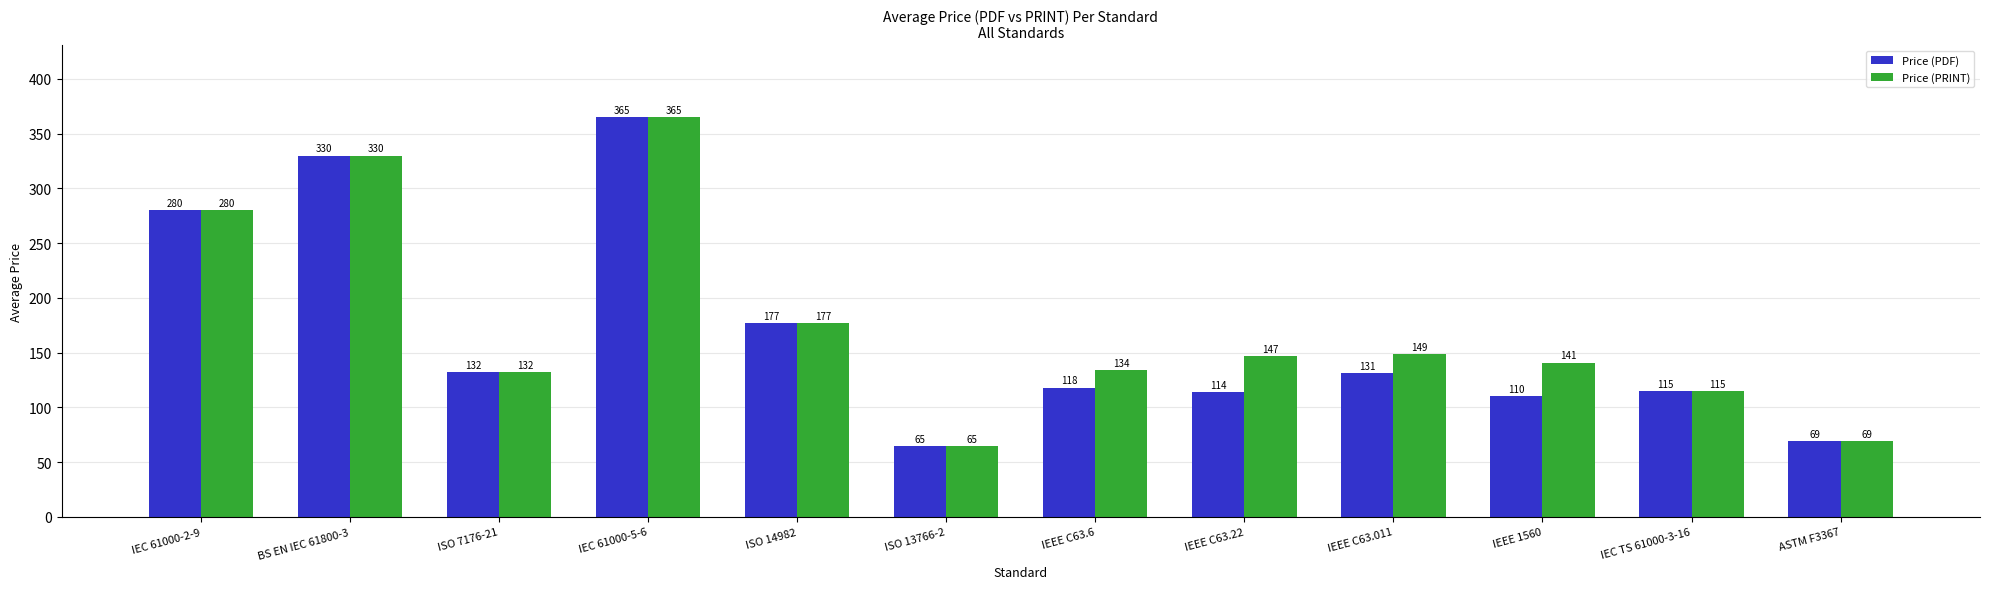

What are all the series names shown in the legend?

Price (PDF), Price (PRINT)